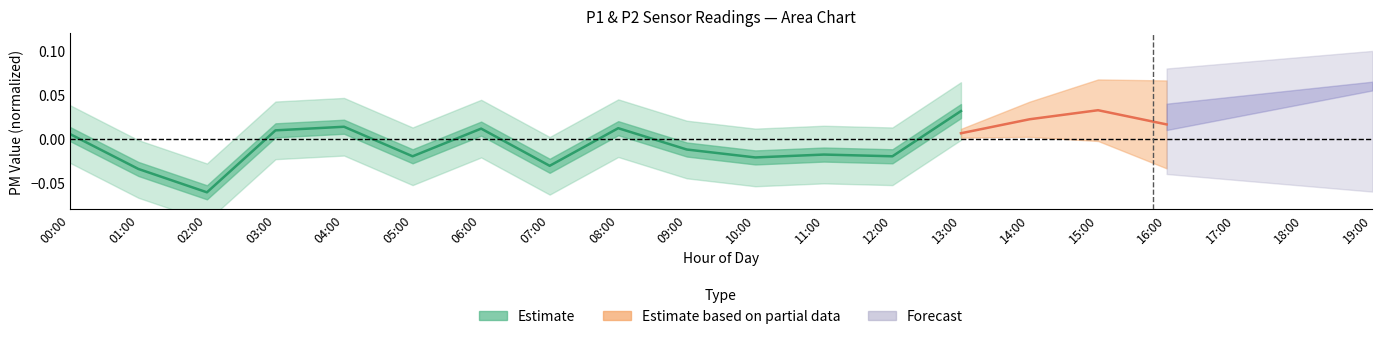

Rank the categories by value from highest to lowest.

13:00, 04:00, 08:00, 06:00, 03:00, 00:00, 09:00, 11:00, 05:00, 12:00, 10:00, 07:00, 01:00, 02:00